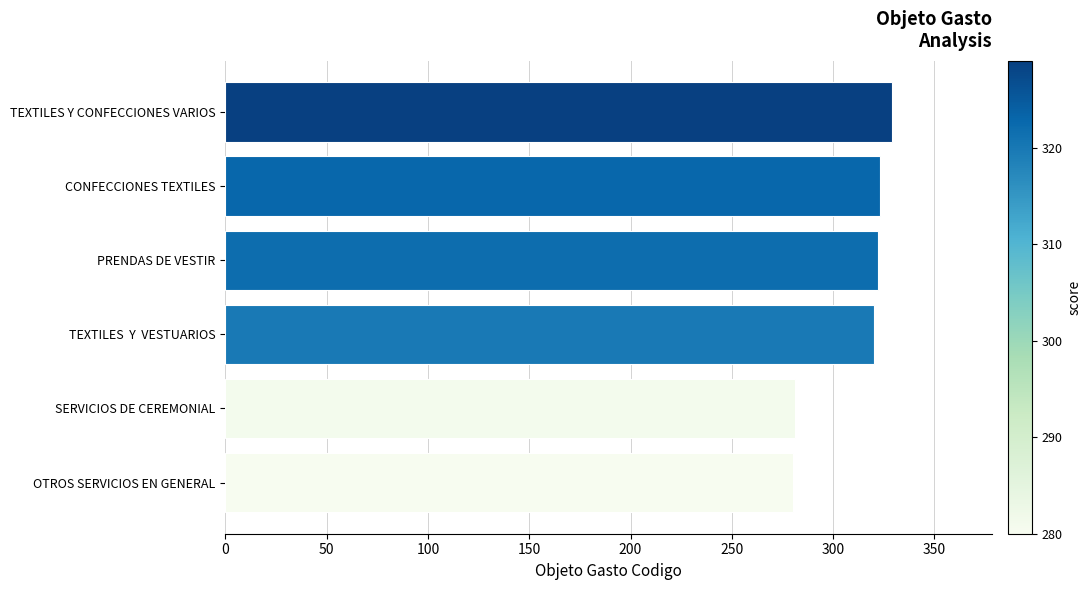

The chart shows a value of 281 at SERVICIOS DE CEREMONIAL. True or false?

True